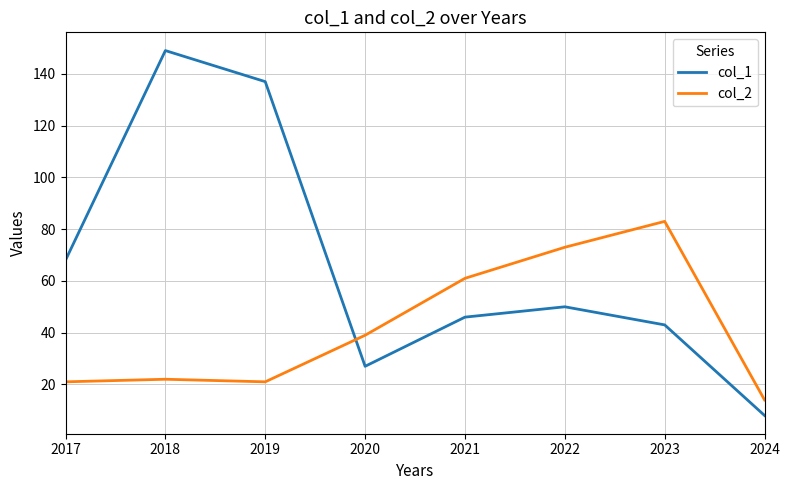

What is the total value across all series at 2021?

107